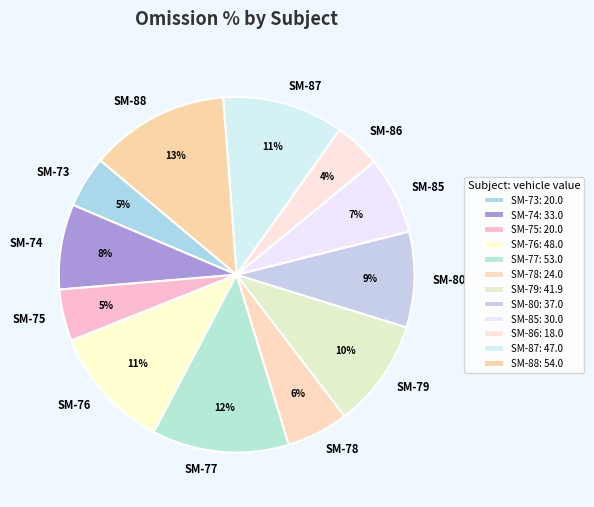

How many slices are in this pie chart?

12